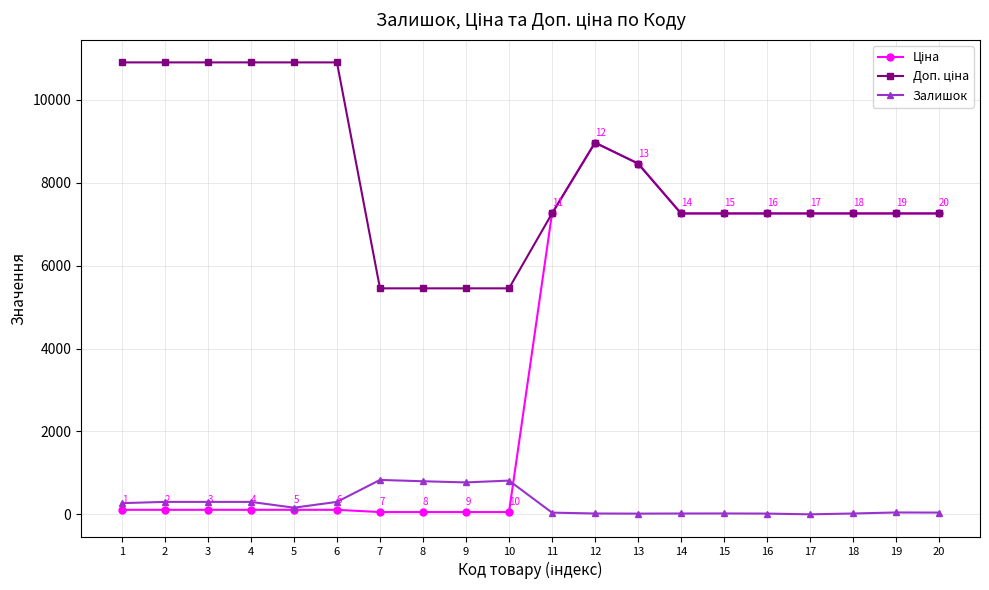

What is the sum of the Залишок values at 8 and 5?

958.0